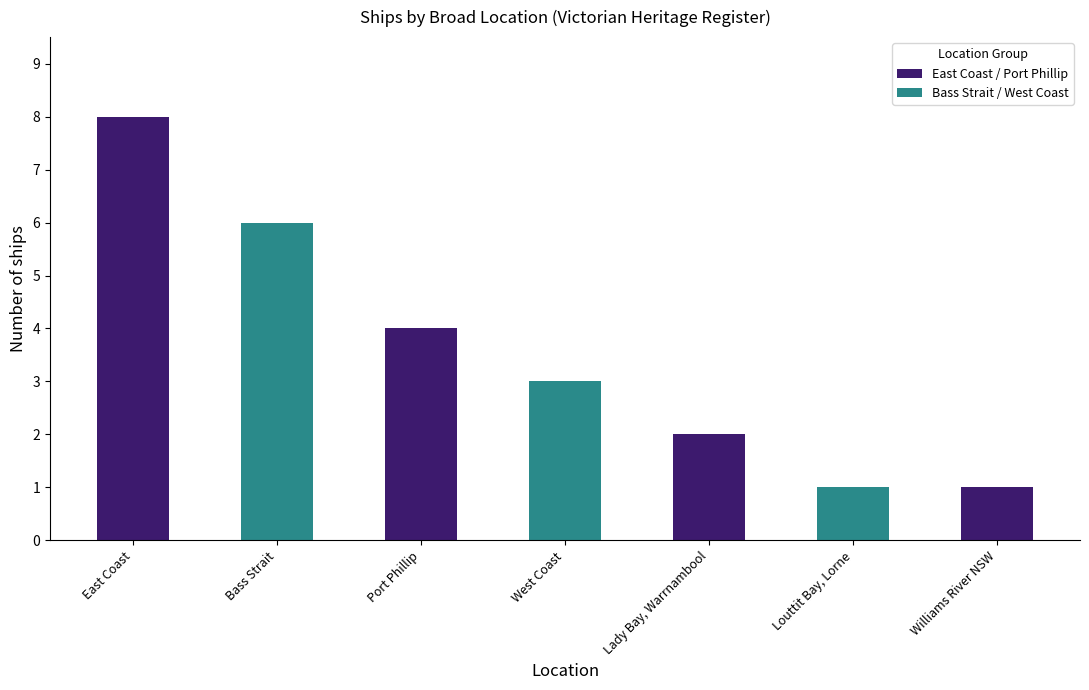

List the labels in order of value, largest first.

East Coast, Bass Strait, Port Phillip, West Coast, Lady Bay, Warrnambool, Louttit Bay, Lorne, Williams River NSW